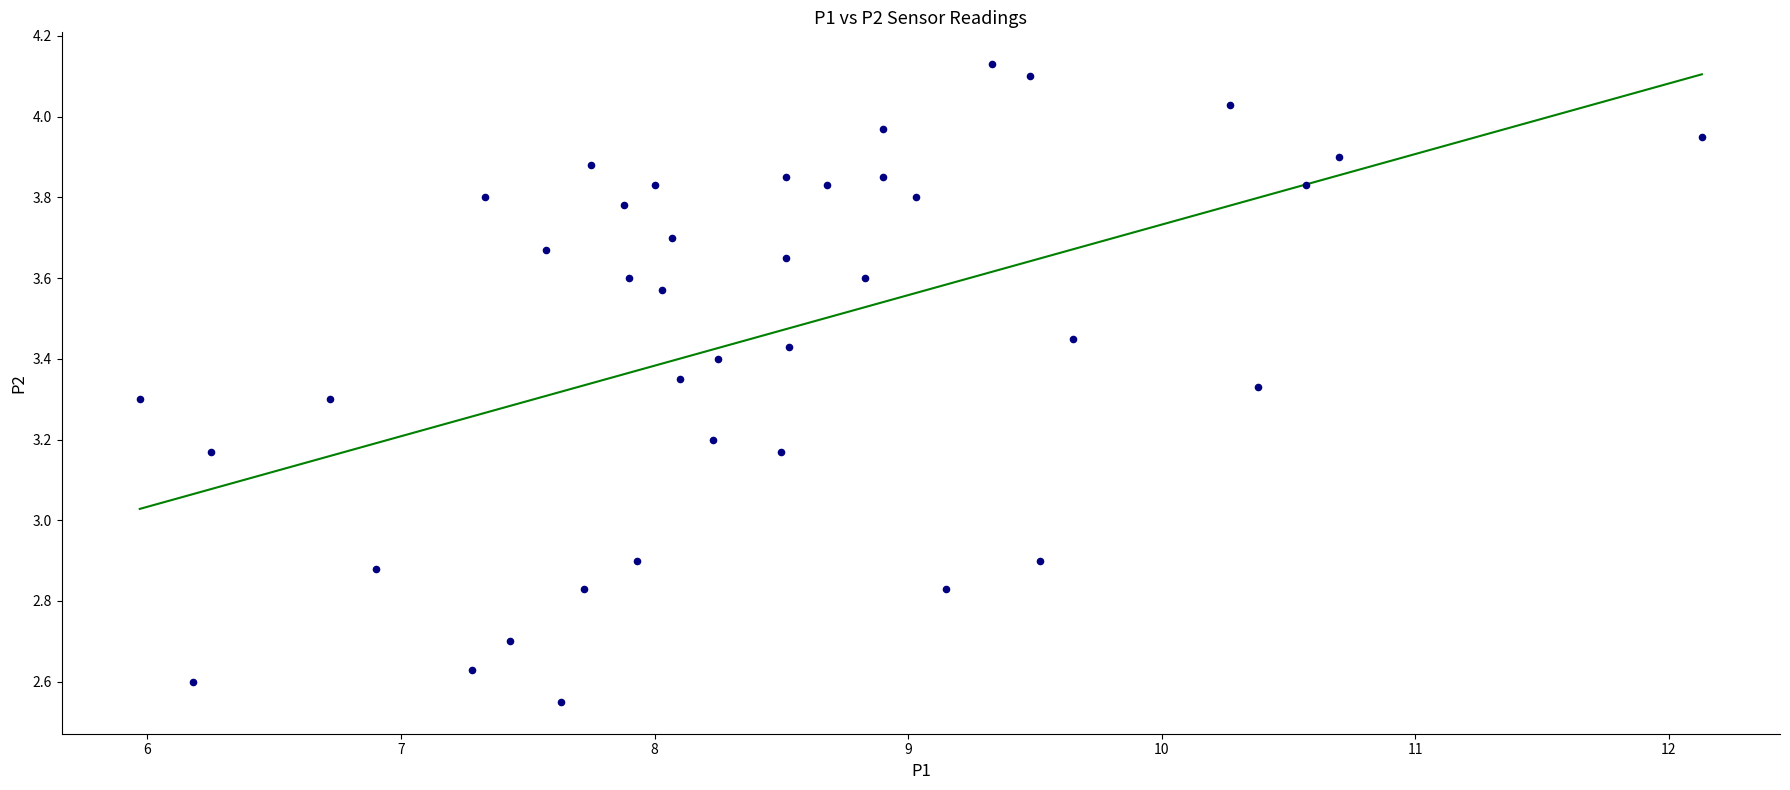

What is the range of Y values (max minus min)?

1.6